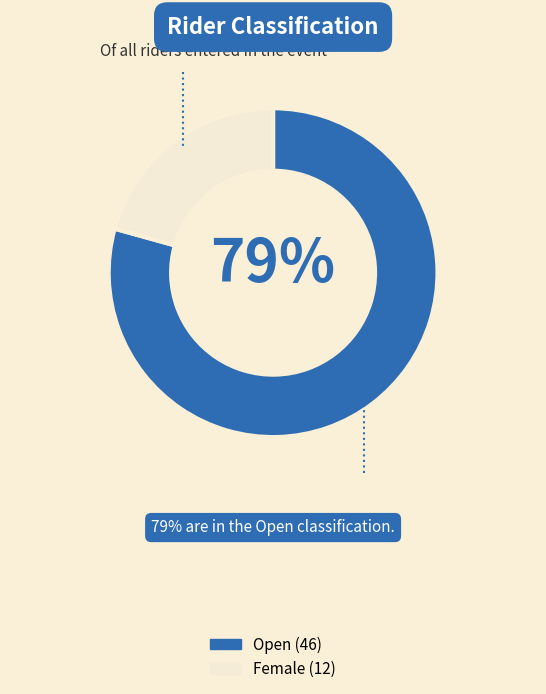

Which slice represents more than half of the pie?

Open